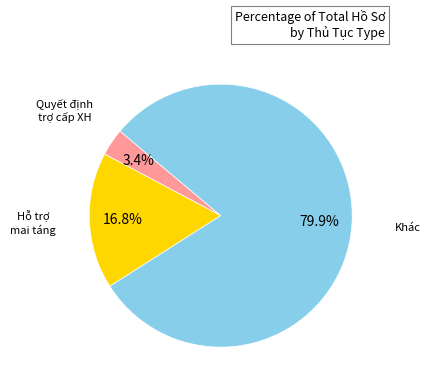

Which category has the smallest portion of the pie?

Quyết định trợ cấp XH